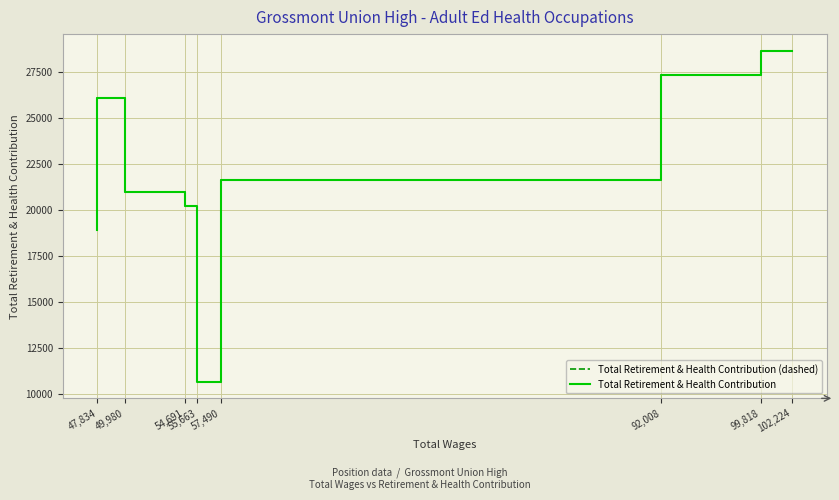

Which series has the largest total across all categories?

Total Retirement & Health Contribution (dashed)